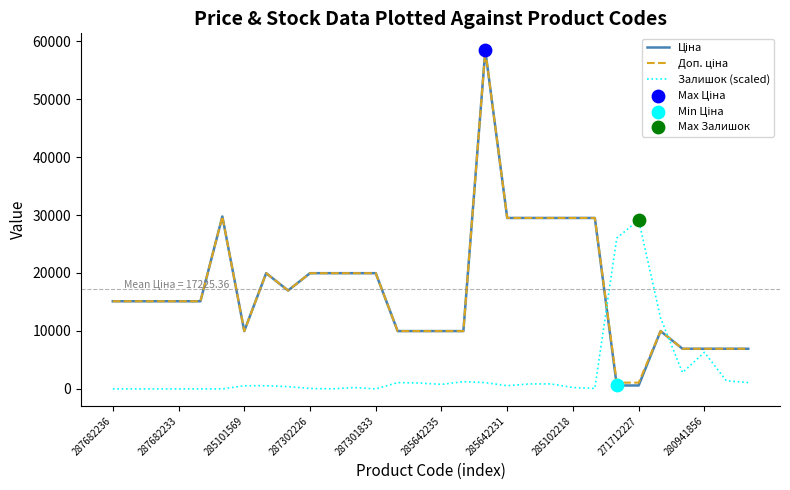

What is the greatest value displayed?

58426.5